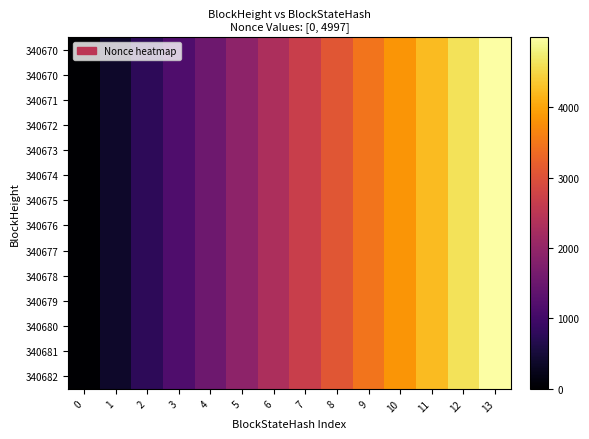

What is the maximum value shown in the chart?

4997.0